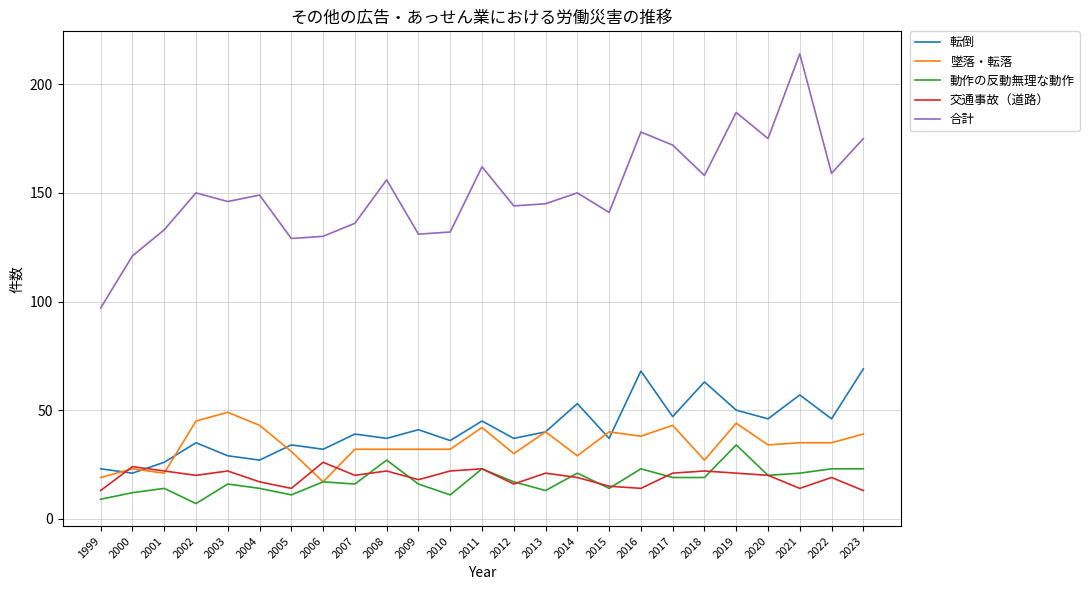

What is the lowest value of the 合計 series?

97